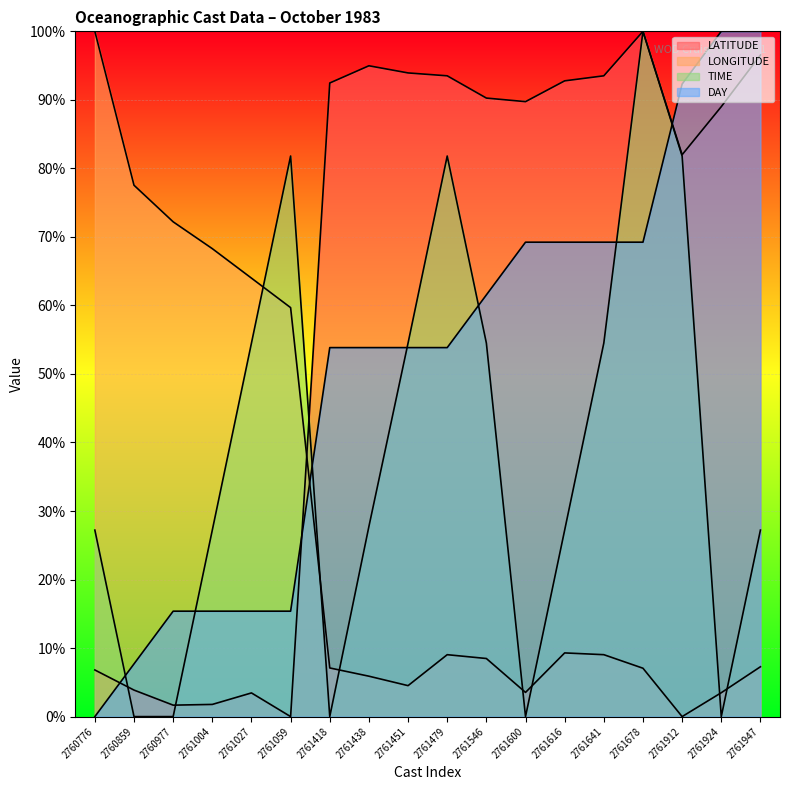

What is the approximate value of LATITUDE at 2761616?

92.8